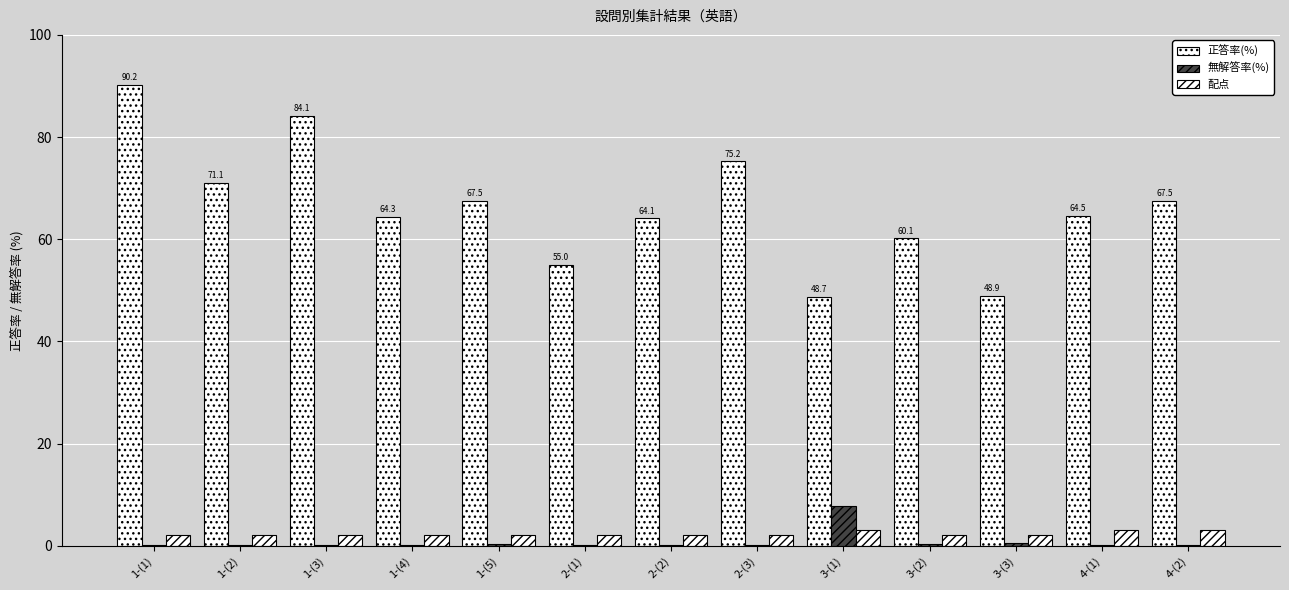

Which series has the largest range (max minus min)?

正答率(%)